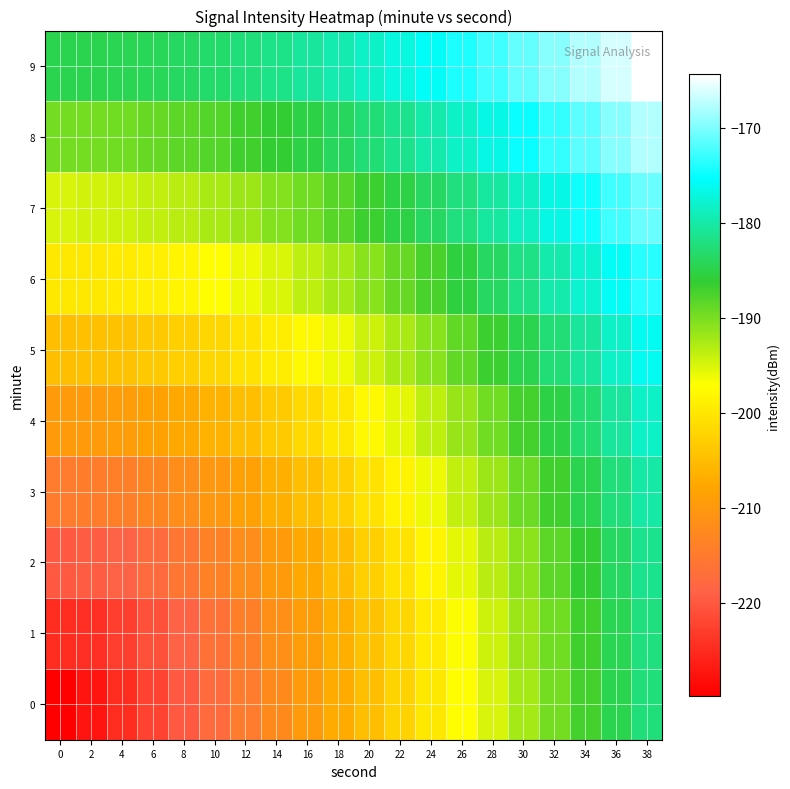

Which series has the largest total across all categories?

9